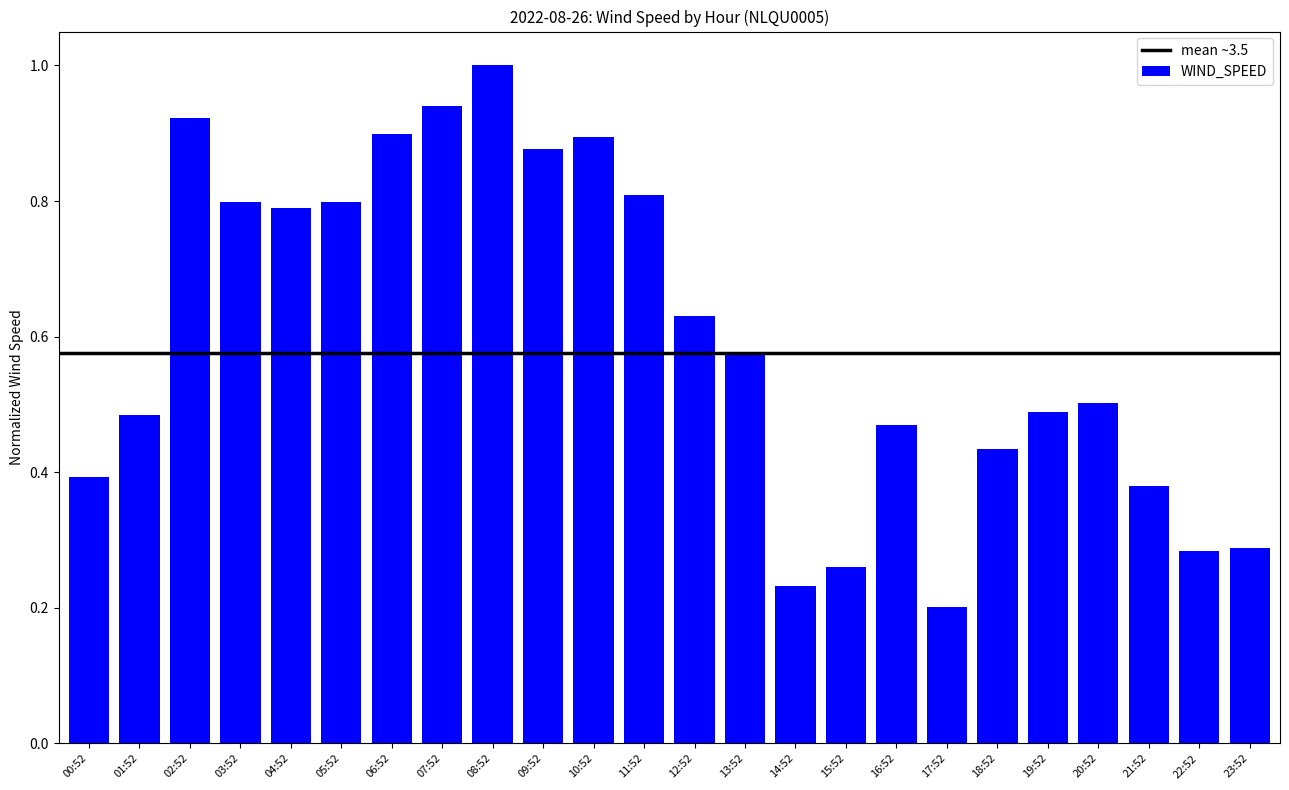

What is the label of the 1st bar from the left?

00:52